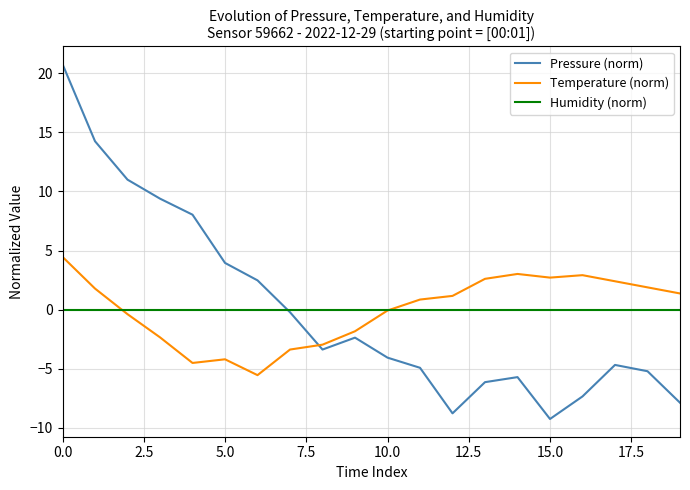

Rank the series by their maximum value, from highest to lowest.

Pressure (norm), Temperature (norm), Humidity (norm)